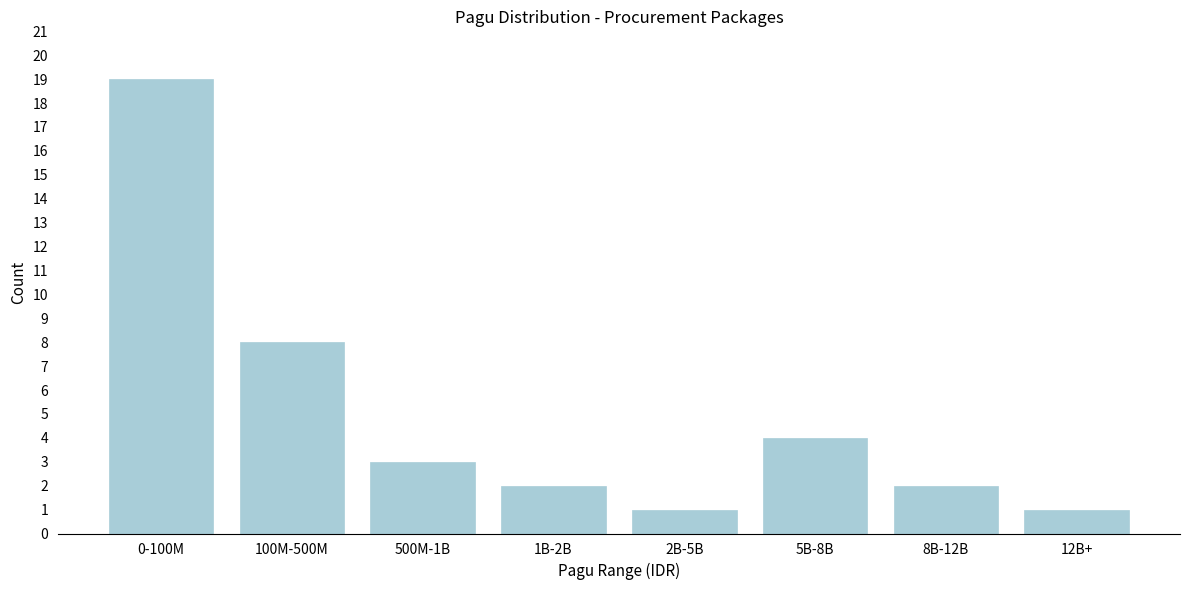

Reading left to right, transcribe all the data shown in this chart.

19	8	3	2	1	4	2	1